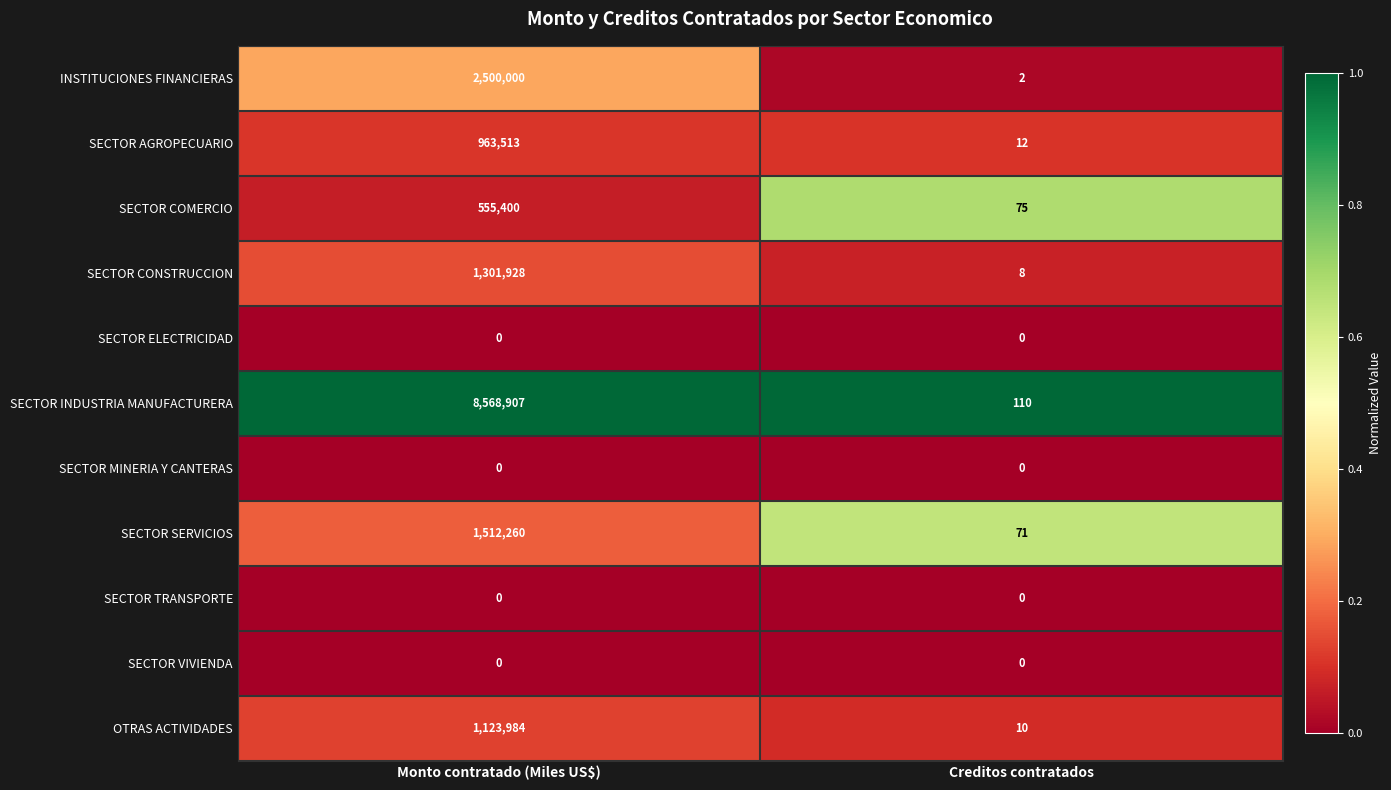

What is the difference between the maximum and minimum values in the SECTOR SERVICIOS series?

1512189